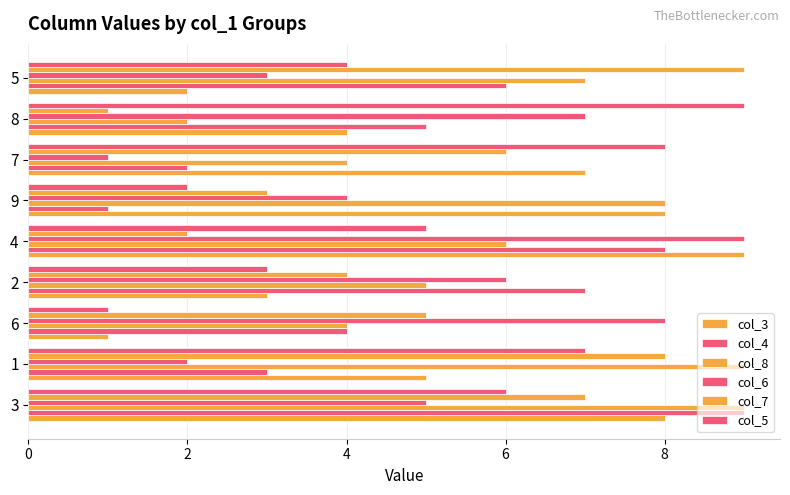

How many data points in col_6 are less than 5?

4